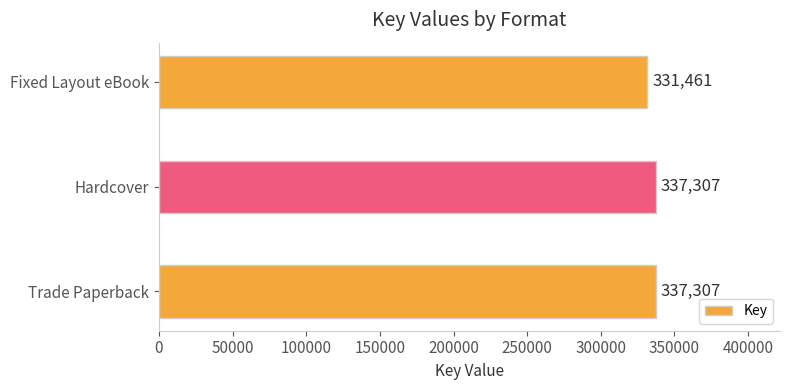

Reading bottom to top, transcribe all the data shown in this chart.

337307	337307	331461